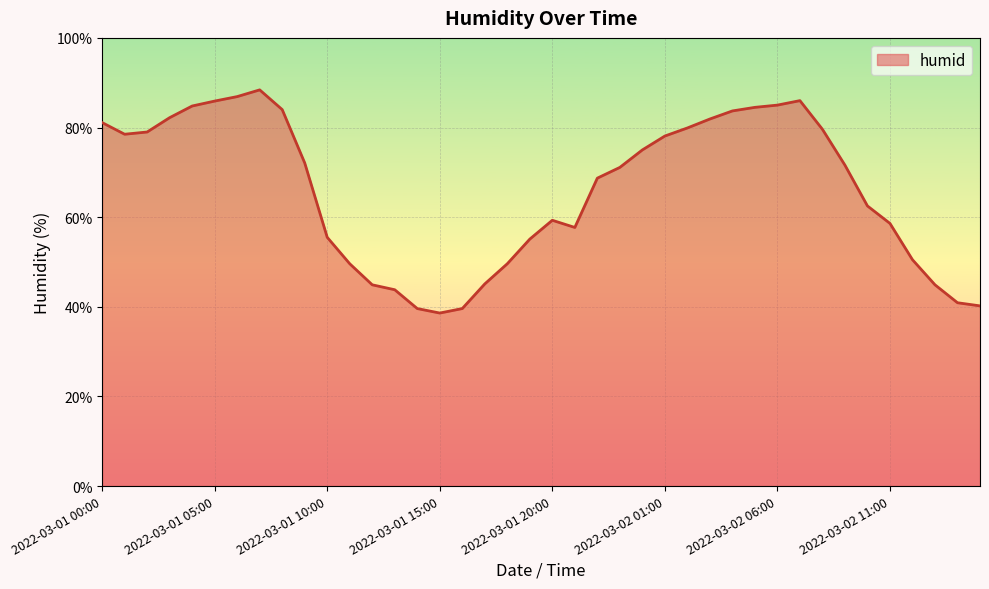

What is the difference between the maximum and second lowest values?

48.8